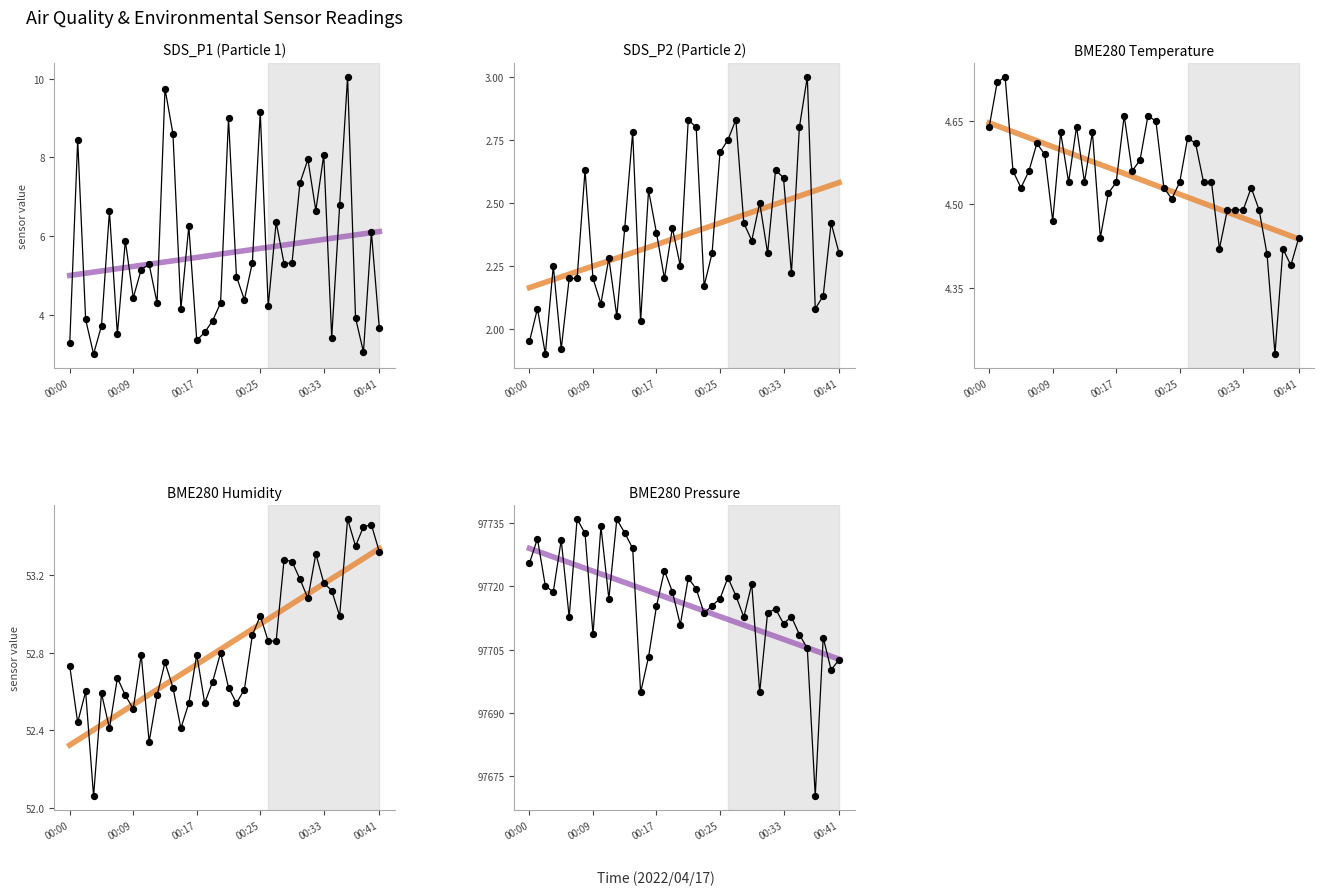

What are all the series names shown in the legend?

SDS_P1, trend, SDS_P2, BME280_temperature, BME280_humidity, BME280_pressure